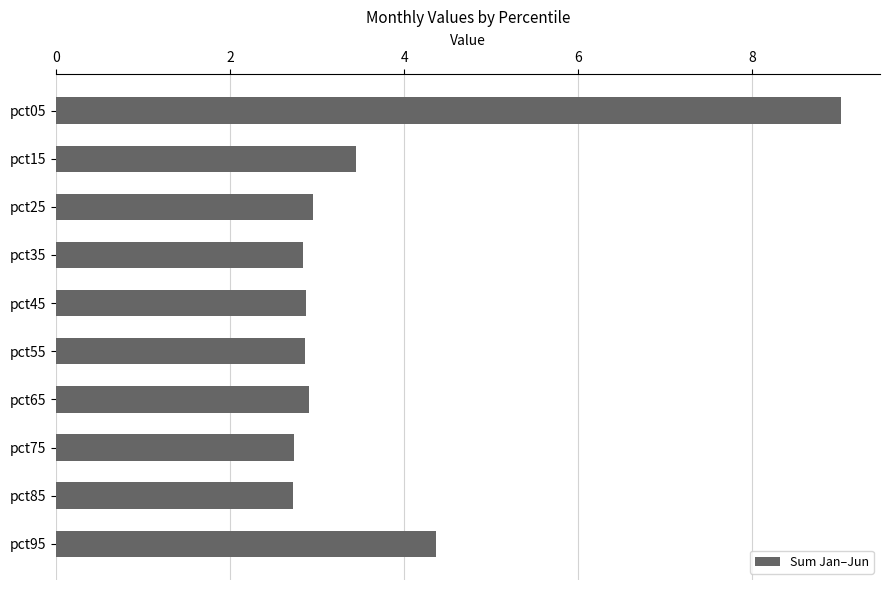

What is the difference between the second highest and second lowest values?

1.6